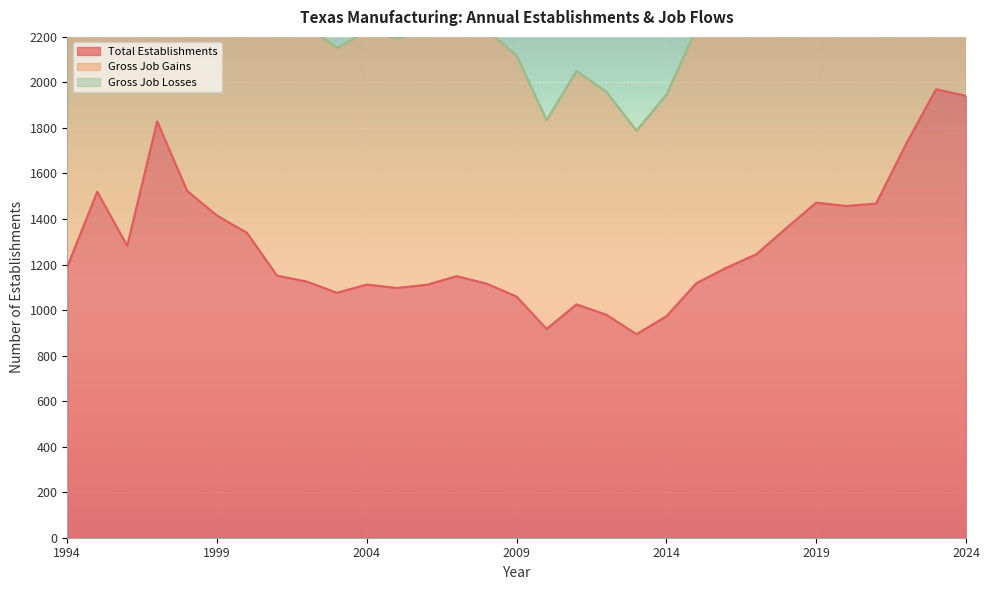

What is the difference between the maximum and minimum values in the Gross Job Gains series?

2152